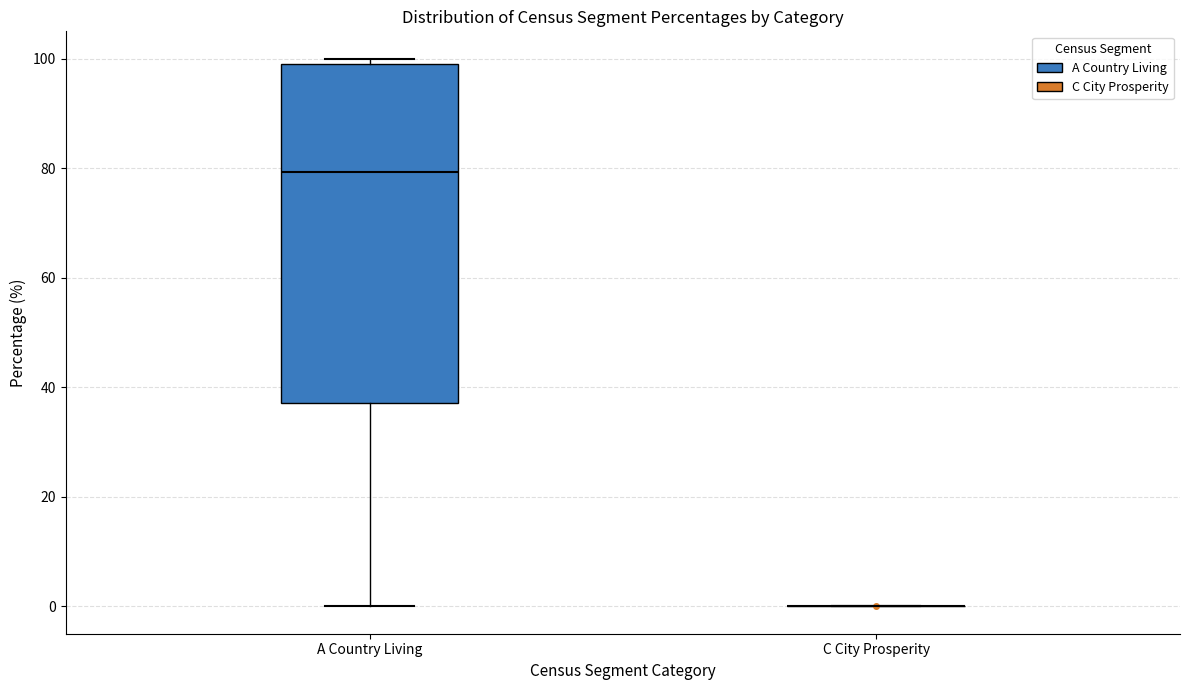

Reading left to right, read every box against the y-axis: the position of its median line, the range the box covers, and the ends of its whiskers. The values are not printed on the chart, so give them approximately, as read against the axis.

A Country Living: median 80, box 38 to 100, whiskers 0 to 100 (just above the box's upper edge)
C City Prosperity: box collapsed to a line at 0, whiskers 0 to 0